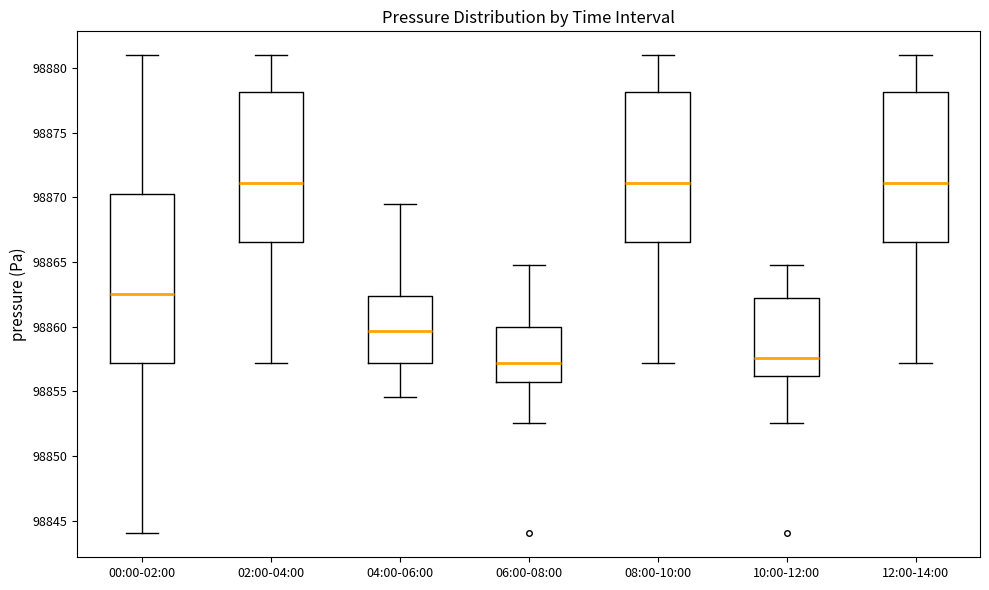

Comparing the boxes themselves (not the whiskers), which one is the tallest?

00:00-02:00